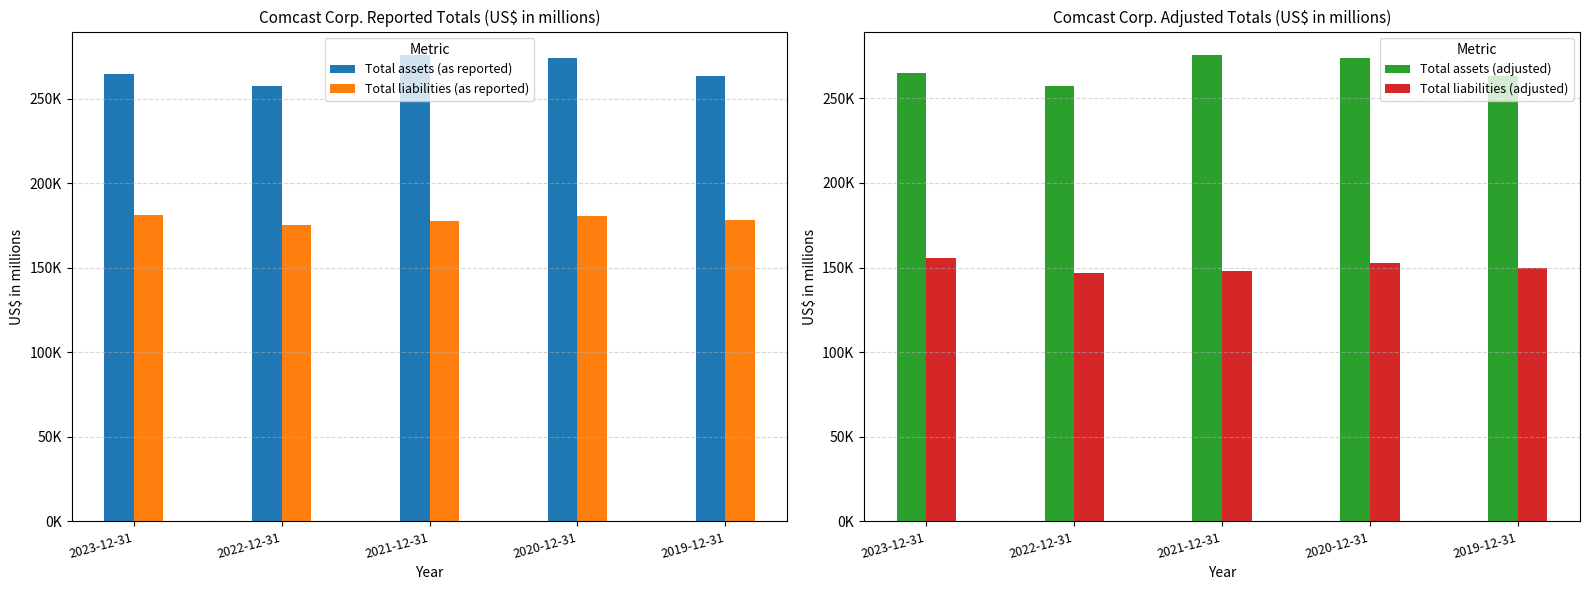

Is it true that Total assets (as reported) equals 264811 at 2023-12-31?

True